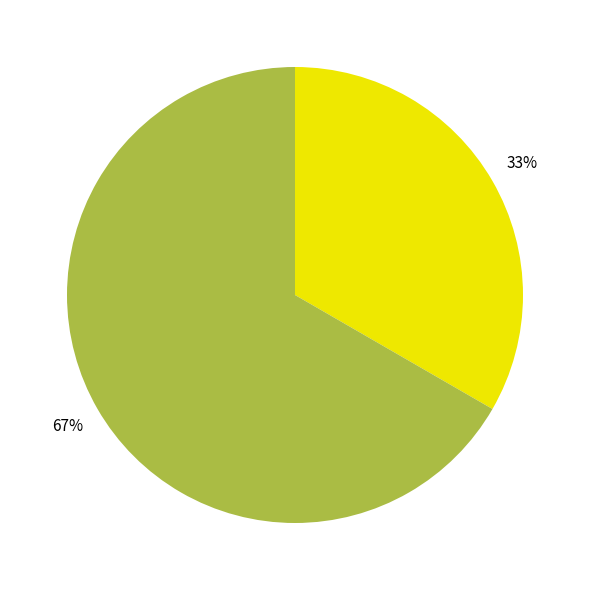

To the nearest percent, what is the average slice percentage?

50%